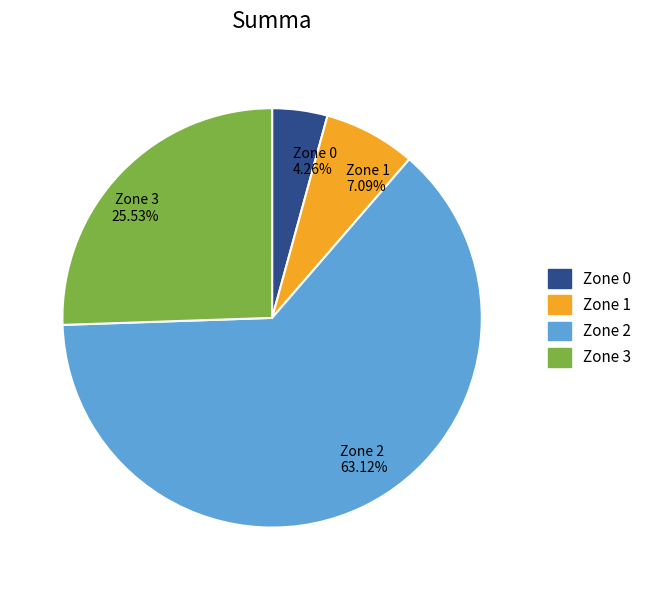

What is the smallest slice in the pie chart?

Zone 0